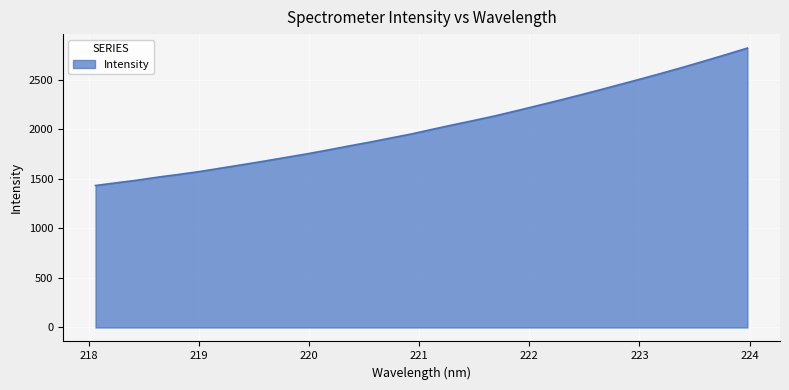

What is the difference between the maximum and minimum values?

1385.9